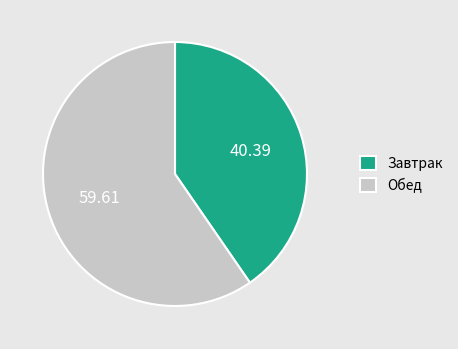

Which slice is the largest?

Обед